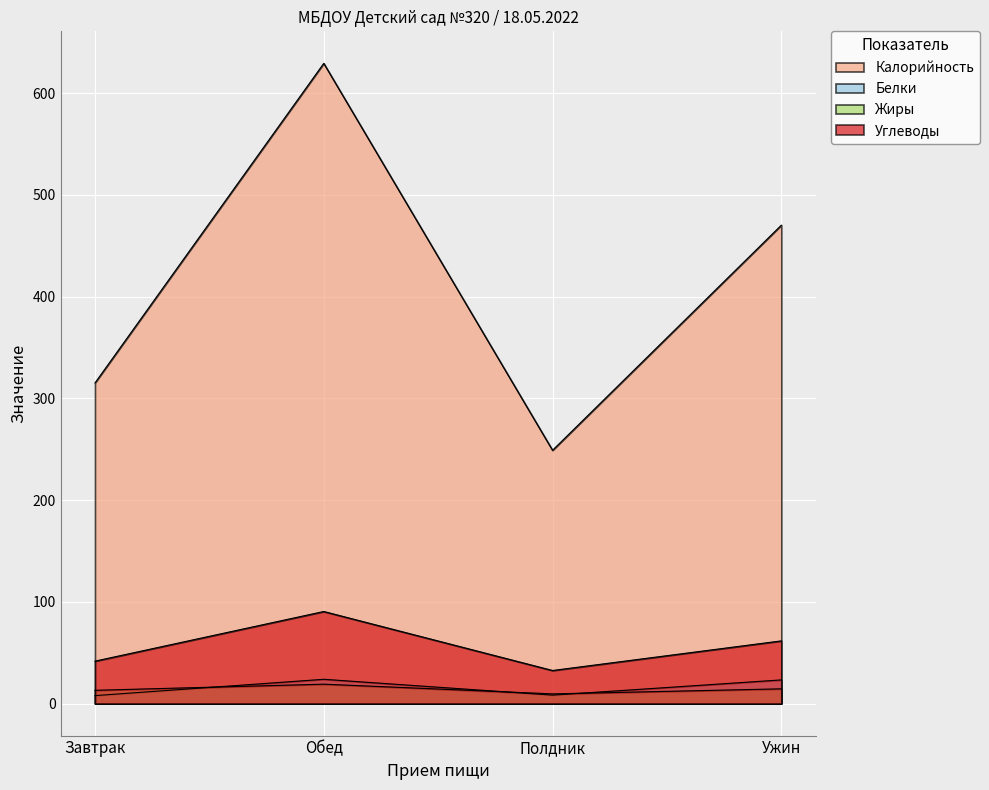

True or false: Углеводы and Белки cross at least once.

False